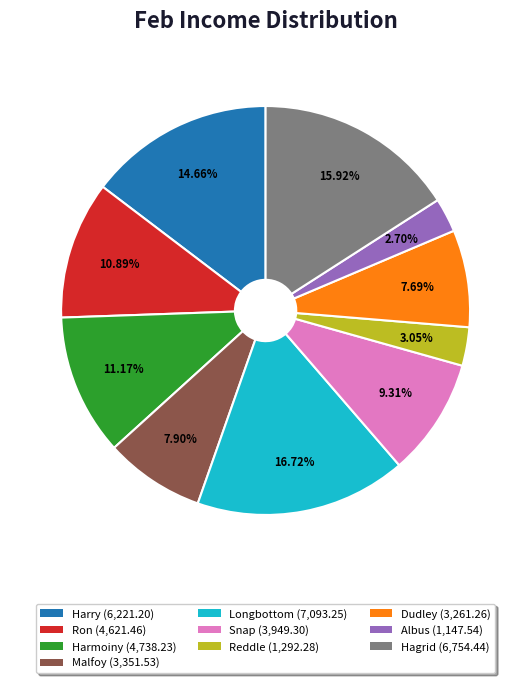

To the nearest percent, what is the combined percentage of Dudley and Harry?

22%